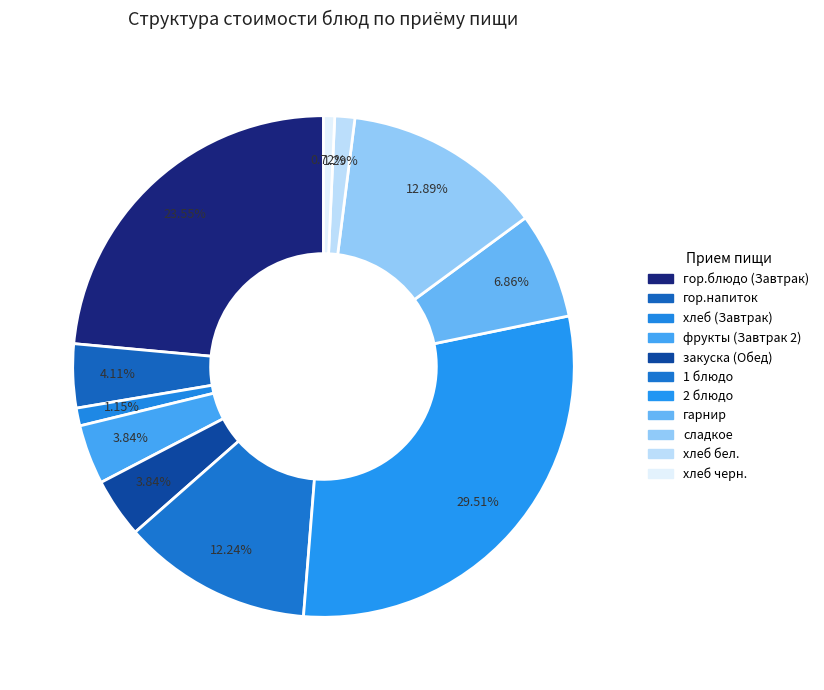

To the nearest percent, what percentage of the pie is сладкое?

13%